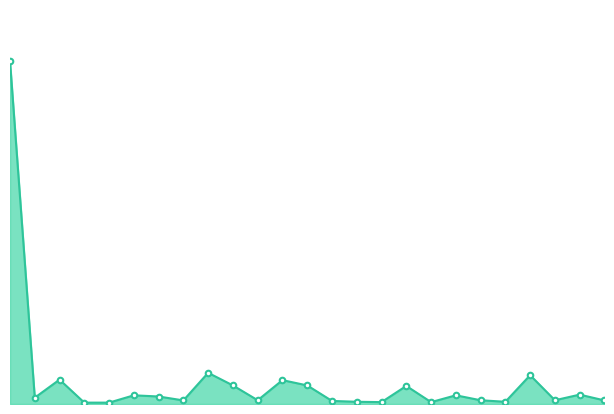

At which category does the chart reach its minimum across all series?

Dec-4